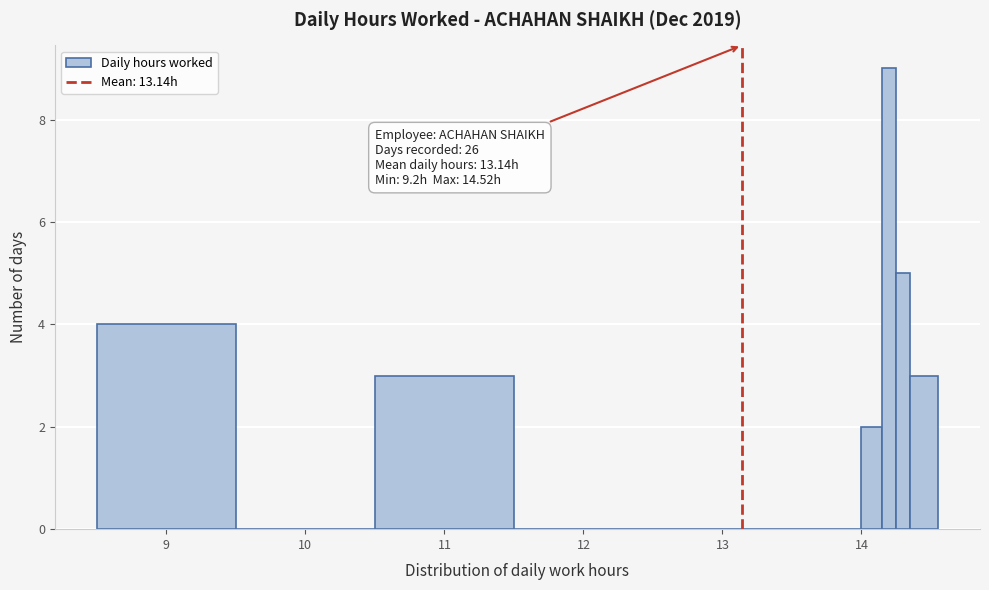

Read against the x-axis, roughly where is the centre of the tallest bar?

14.2